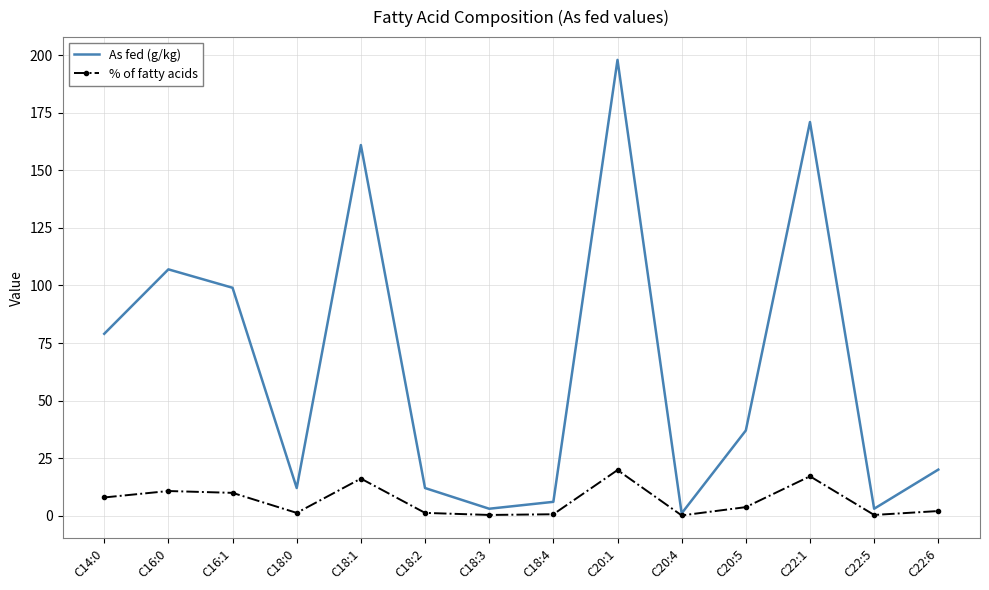

What position from the left is C20:1?

9